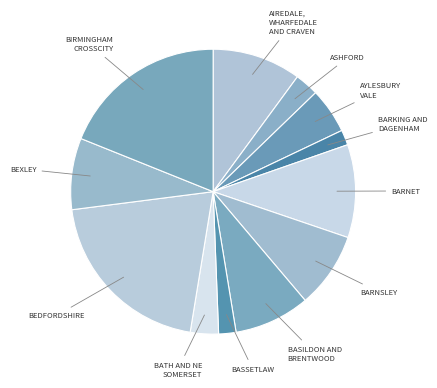

What is the largest slice in the pie chart?

NHS BEDFORDSHIRE CCG